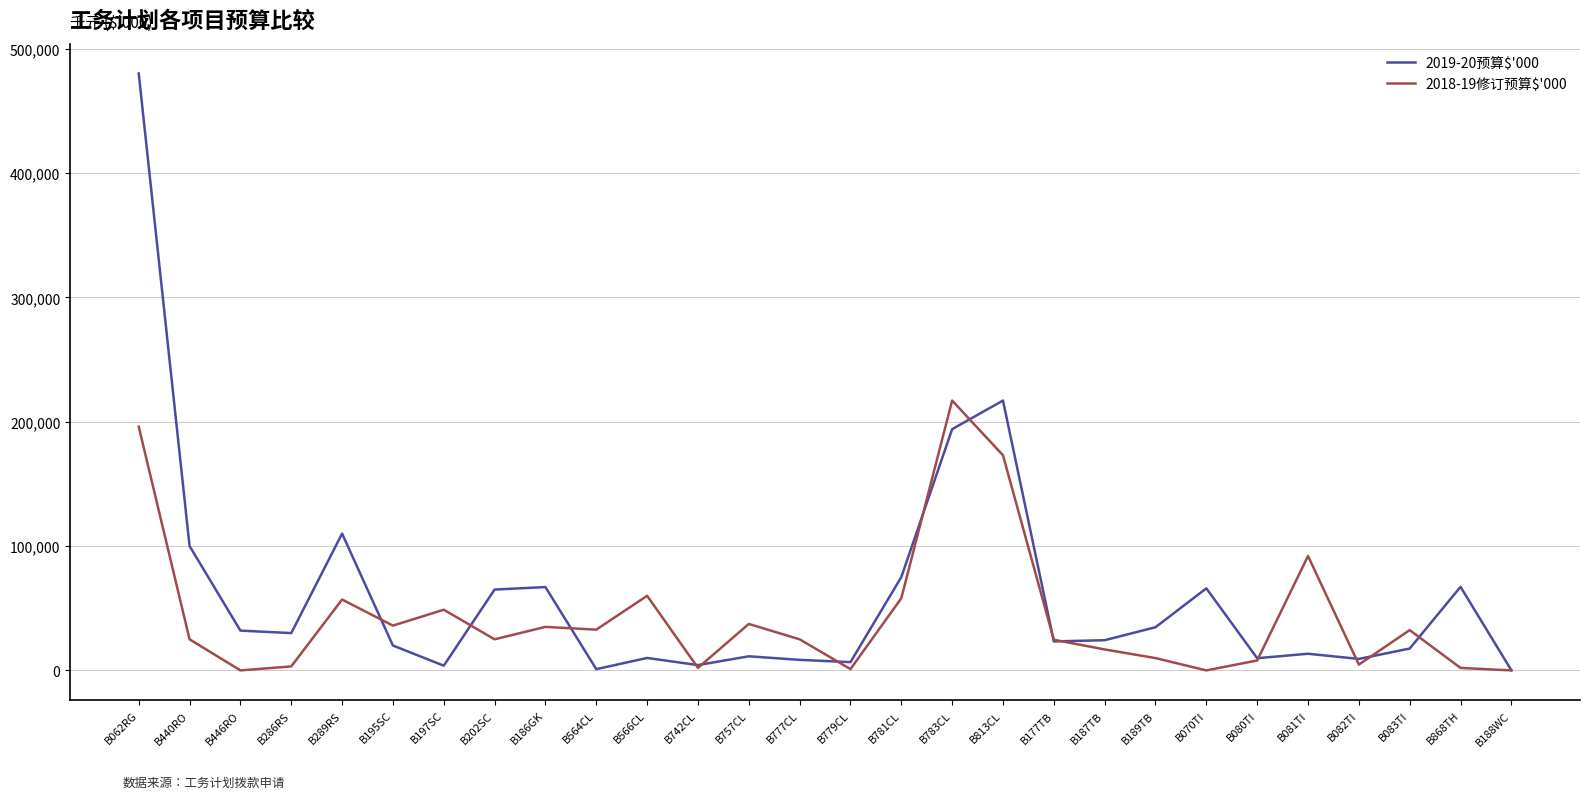

Between B187TB and B082TI, which series saw the biggest shift?

2019-20预算$'000